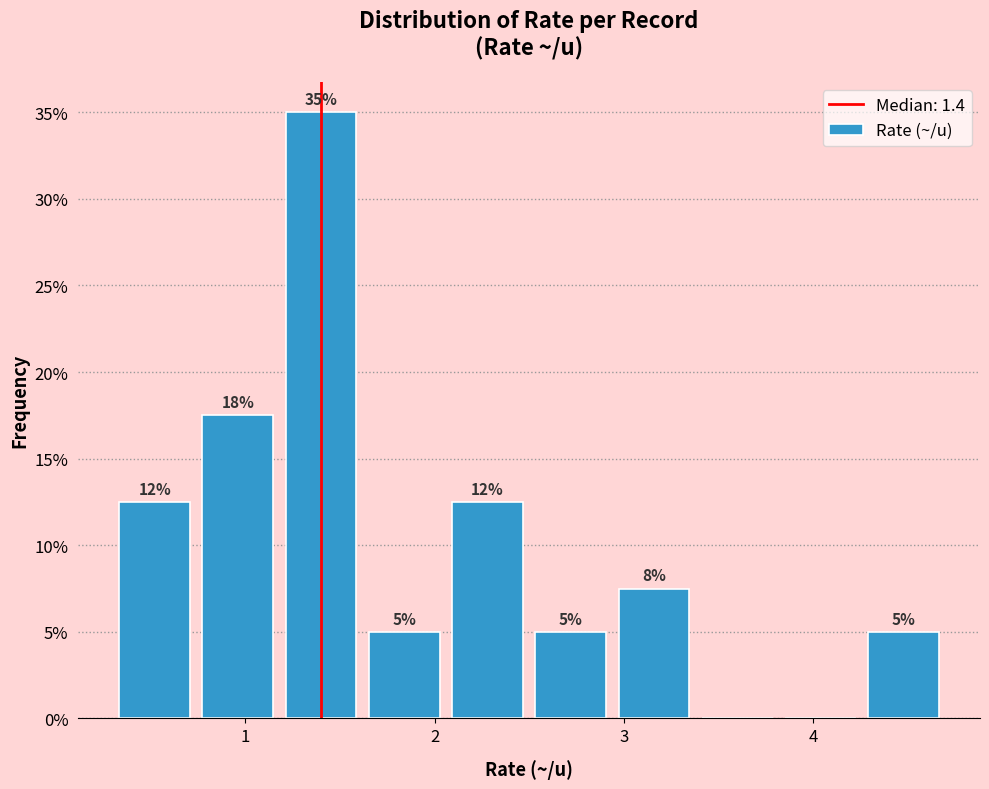

Which range on the x-axis has the tallest bar?

1.18 to 1.62